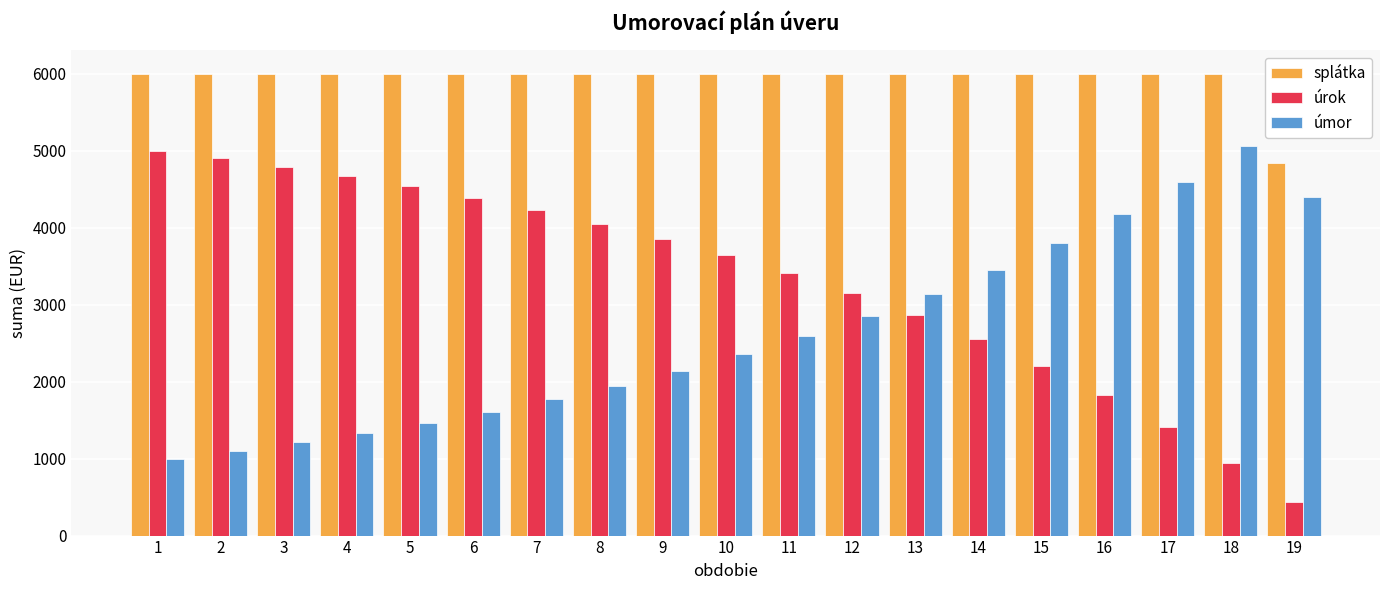

What are all the series names shown in the legend?

splátka, úrok, úmor